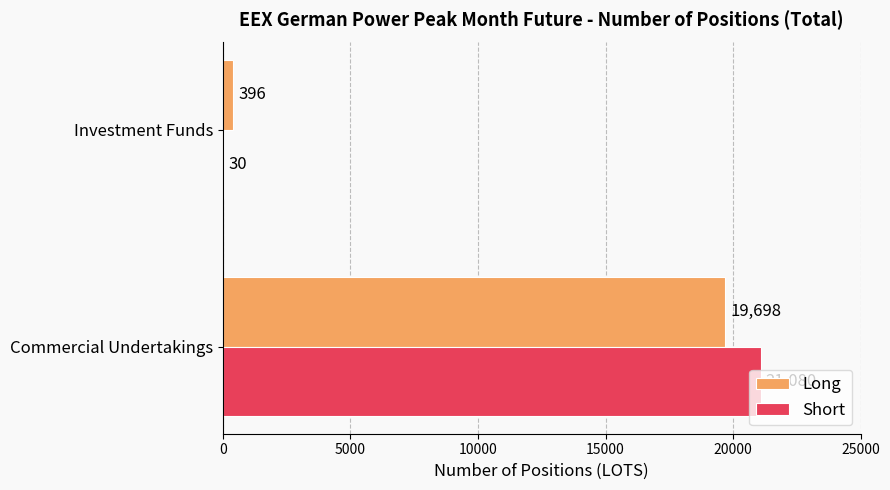

Which series has the largest total across all categories?

Short